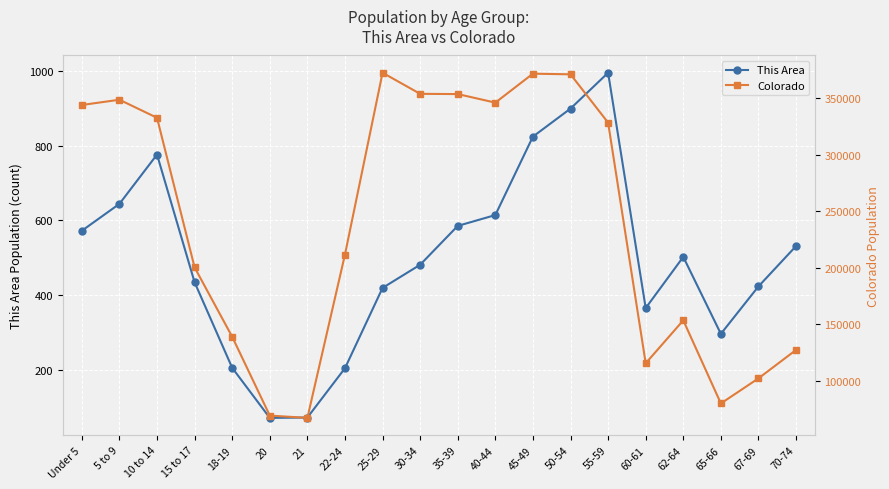

True or false: Colorado has more than 0 points higher than both neighbors.

True